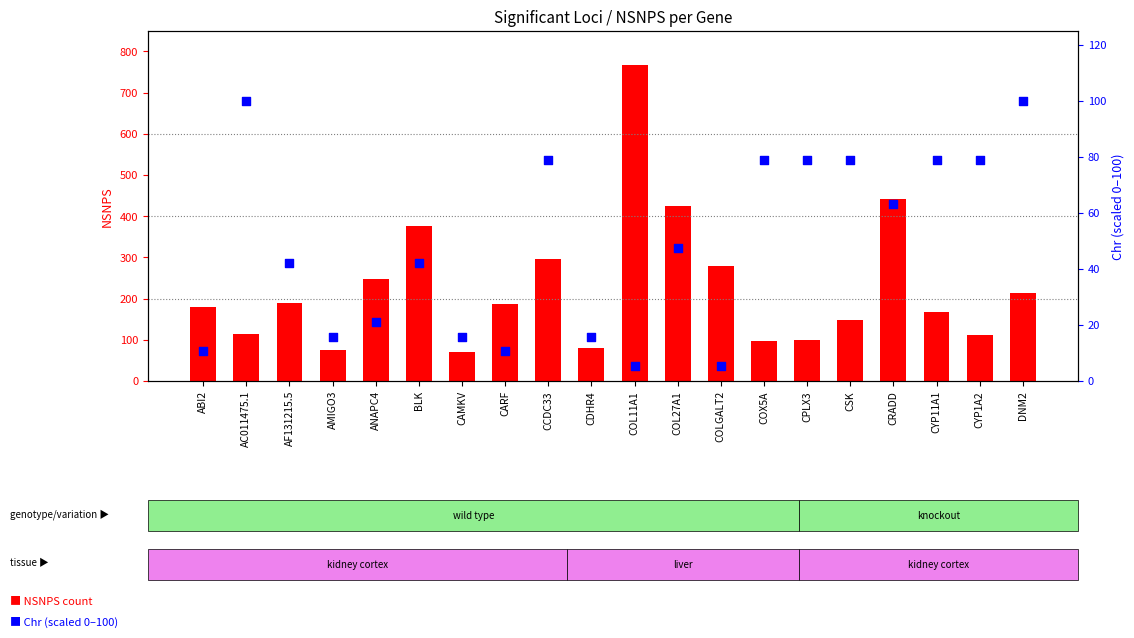

Which series contains the highest Y value?

NSNPS